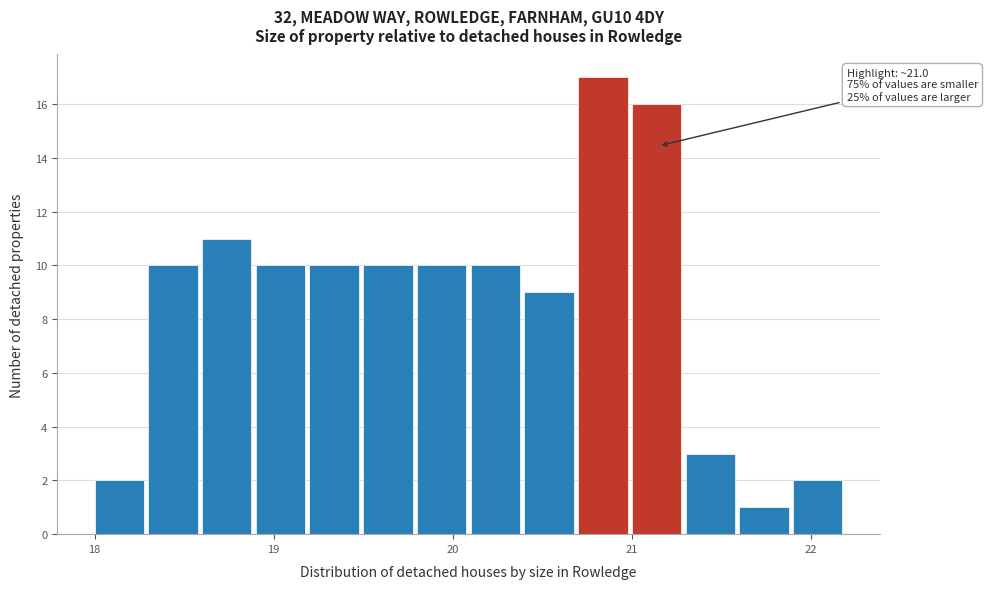

Around what value on the x-axis is the tallest bar? Give the approximate position of its centre, as read against the axis.

20.8